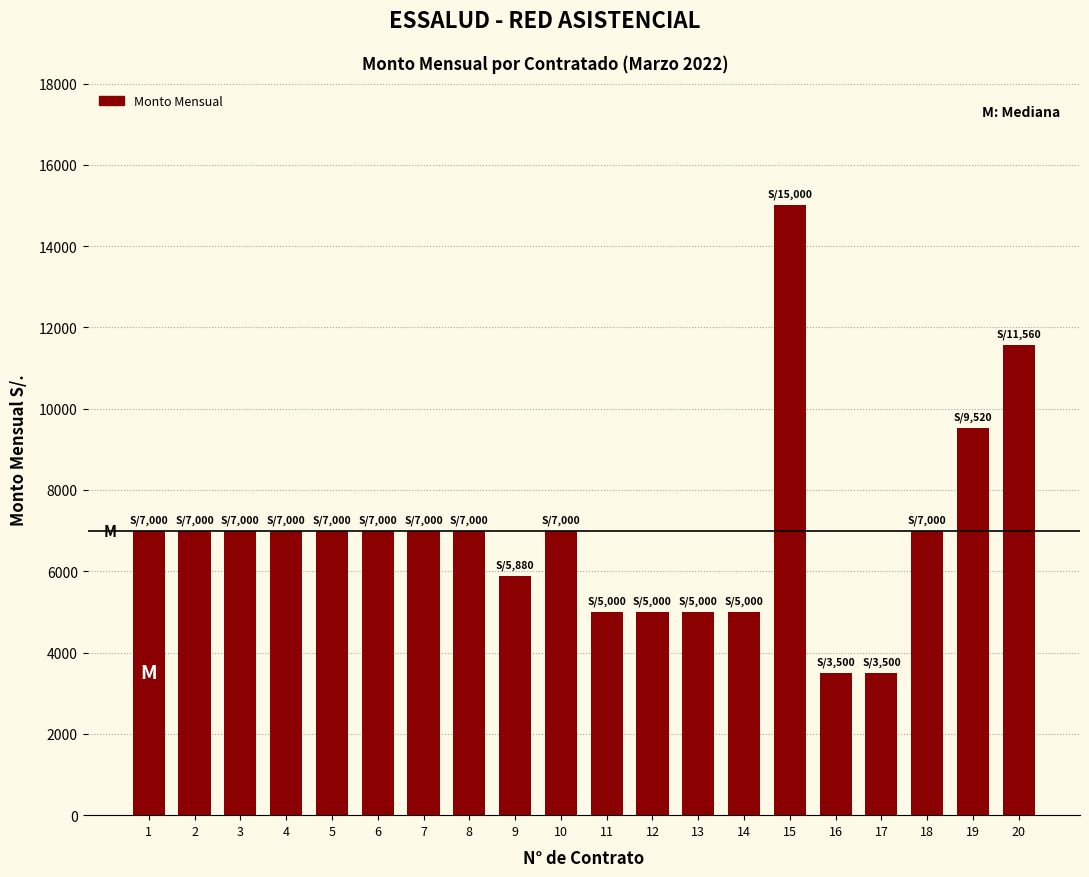

What is the smallest value displayed?

3500